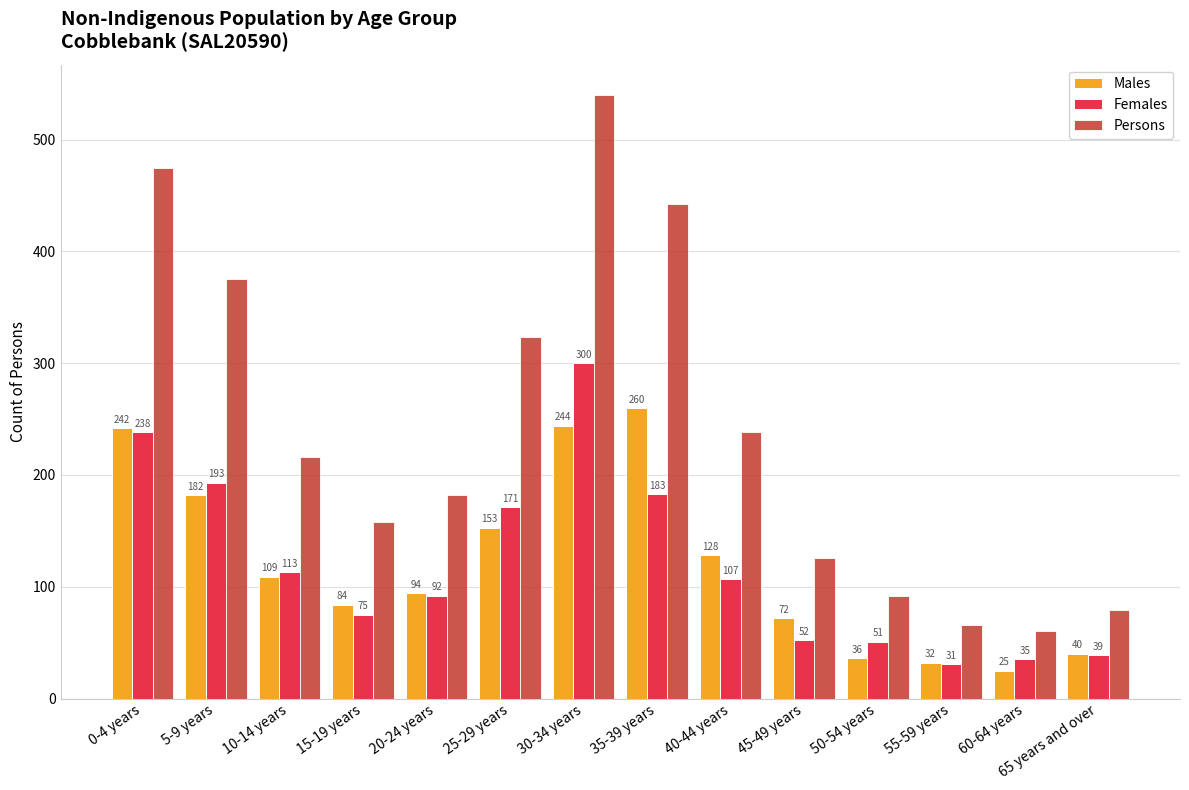

What is the difference between the second highest and minimum values in the Females series?

207